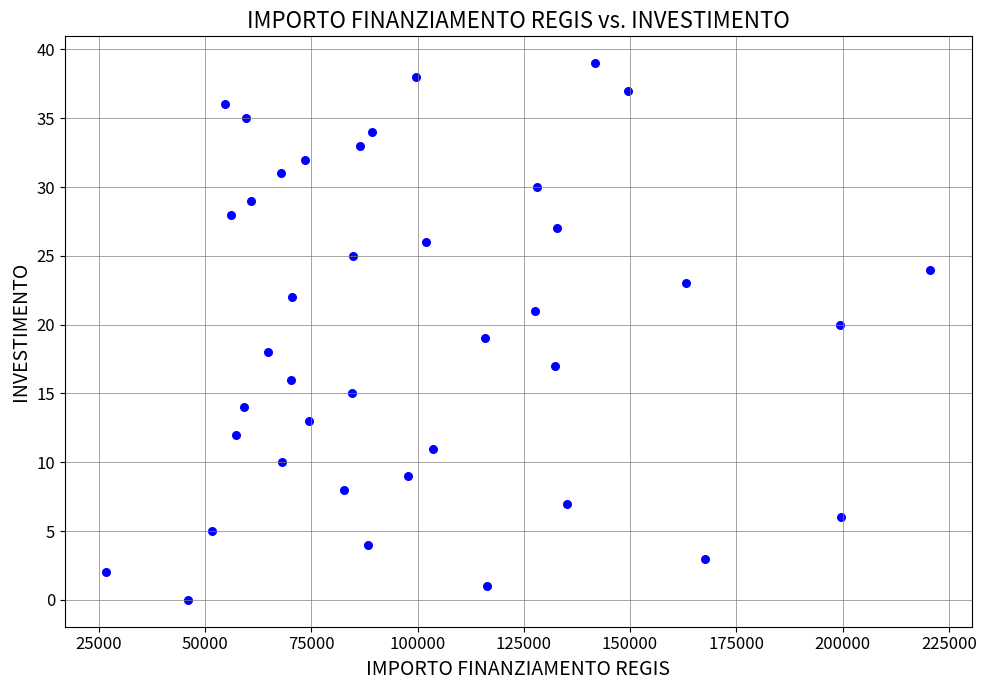

What is the range of Y values (max minus min)?

39